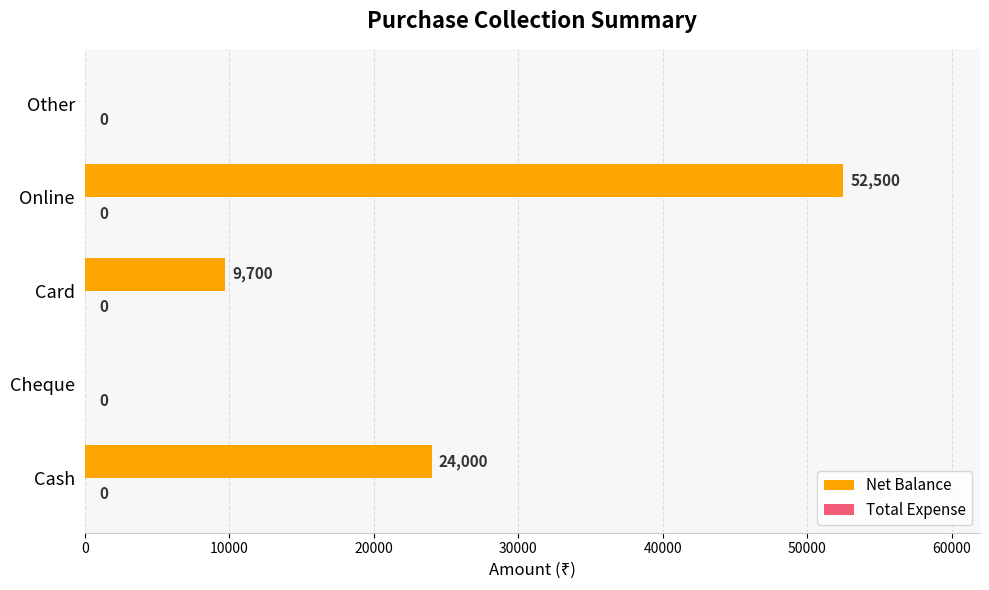

The chart shows a value of 88583 at Online. True or false?

False